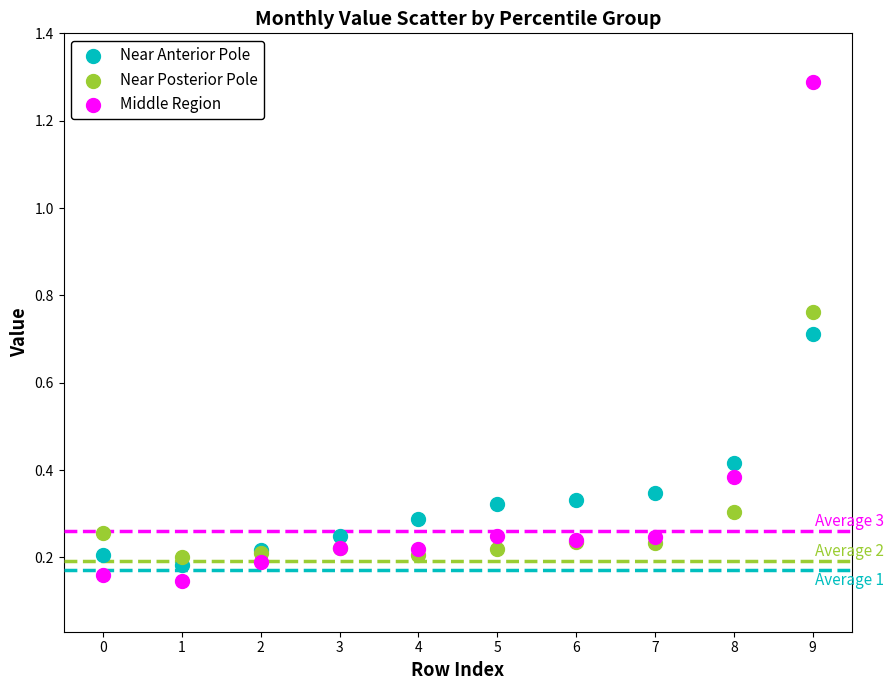

Which series has the widest spread of Y values?

Middle Region